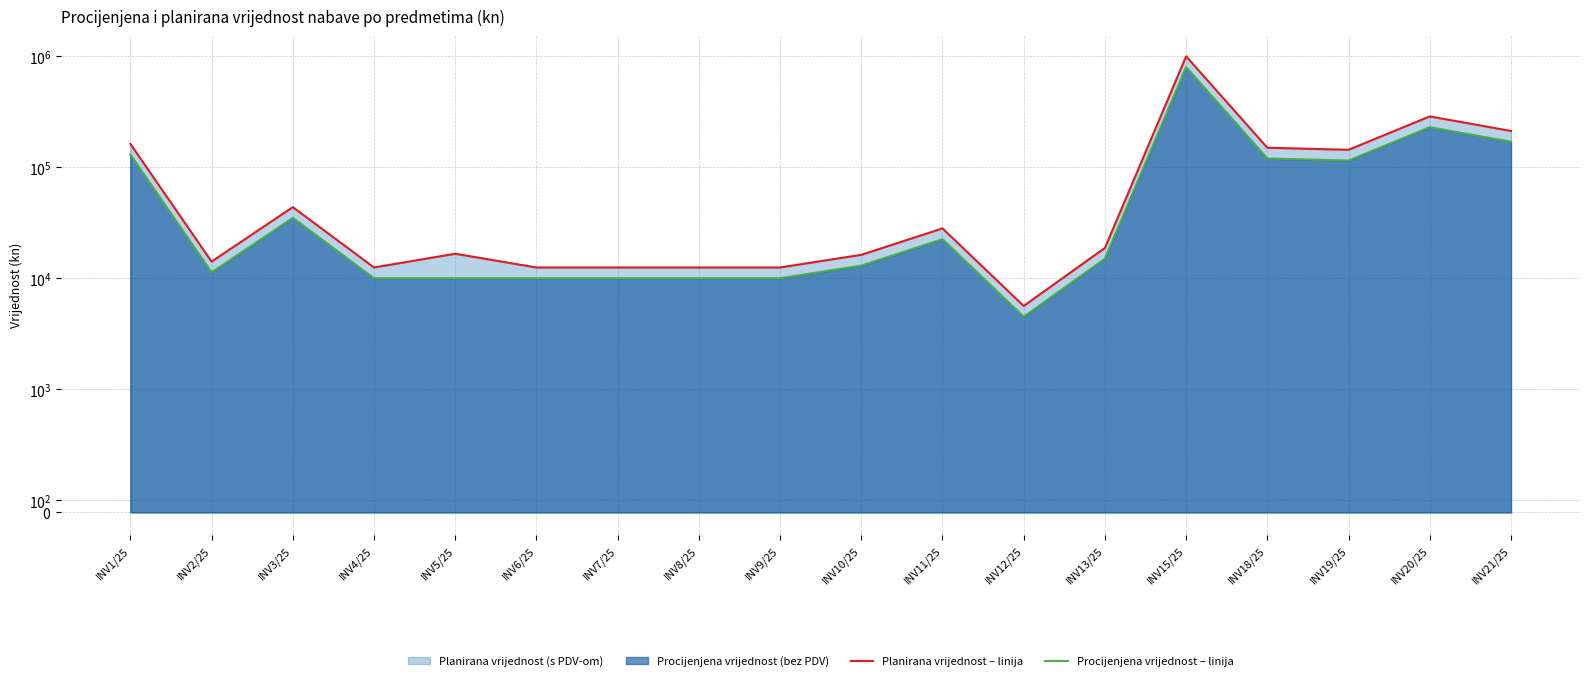

Which series has the largest range (max minus min)?

Planirana vrijednost – linija